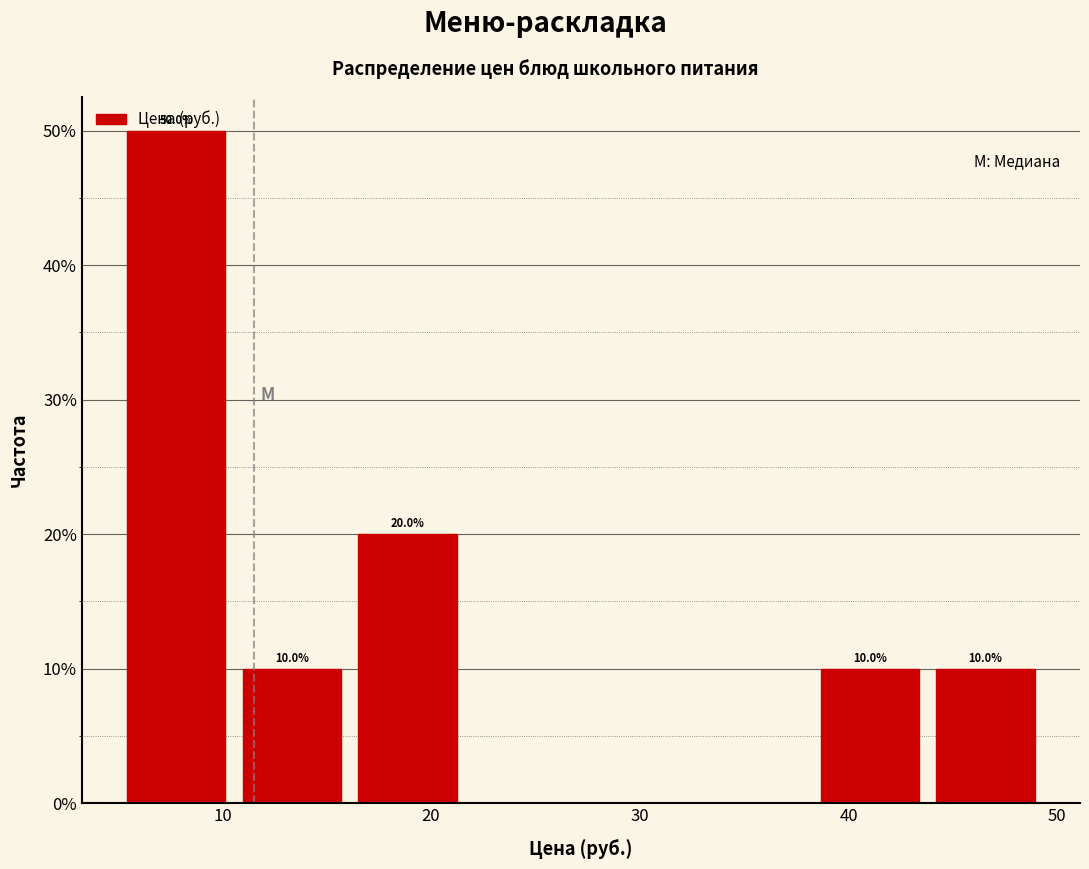

Over which range of the x-axis is the bar tallest?

5 to 11